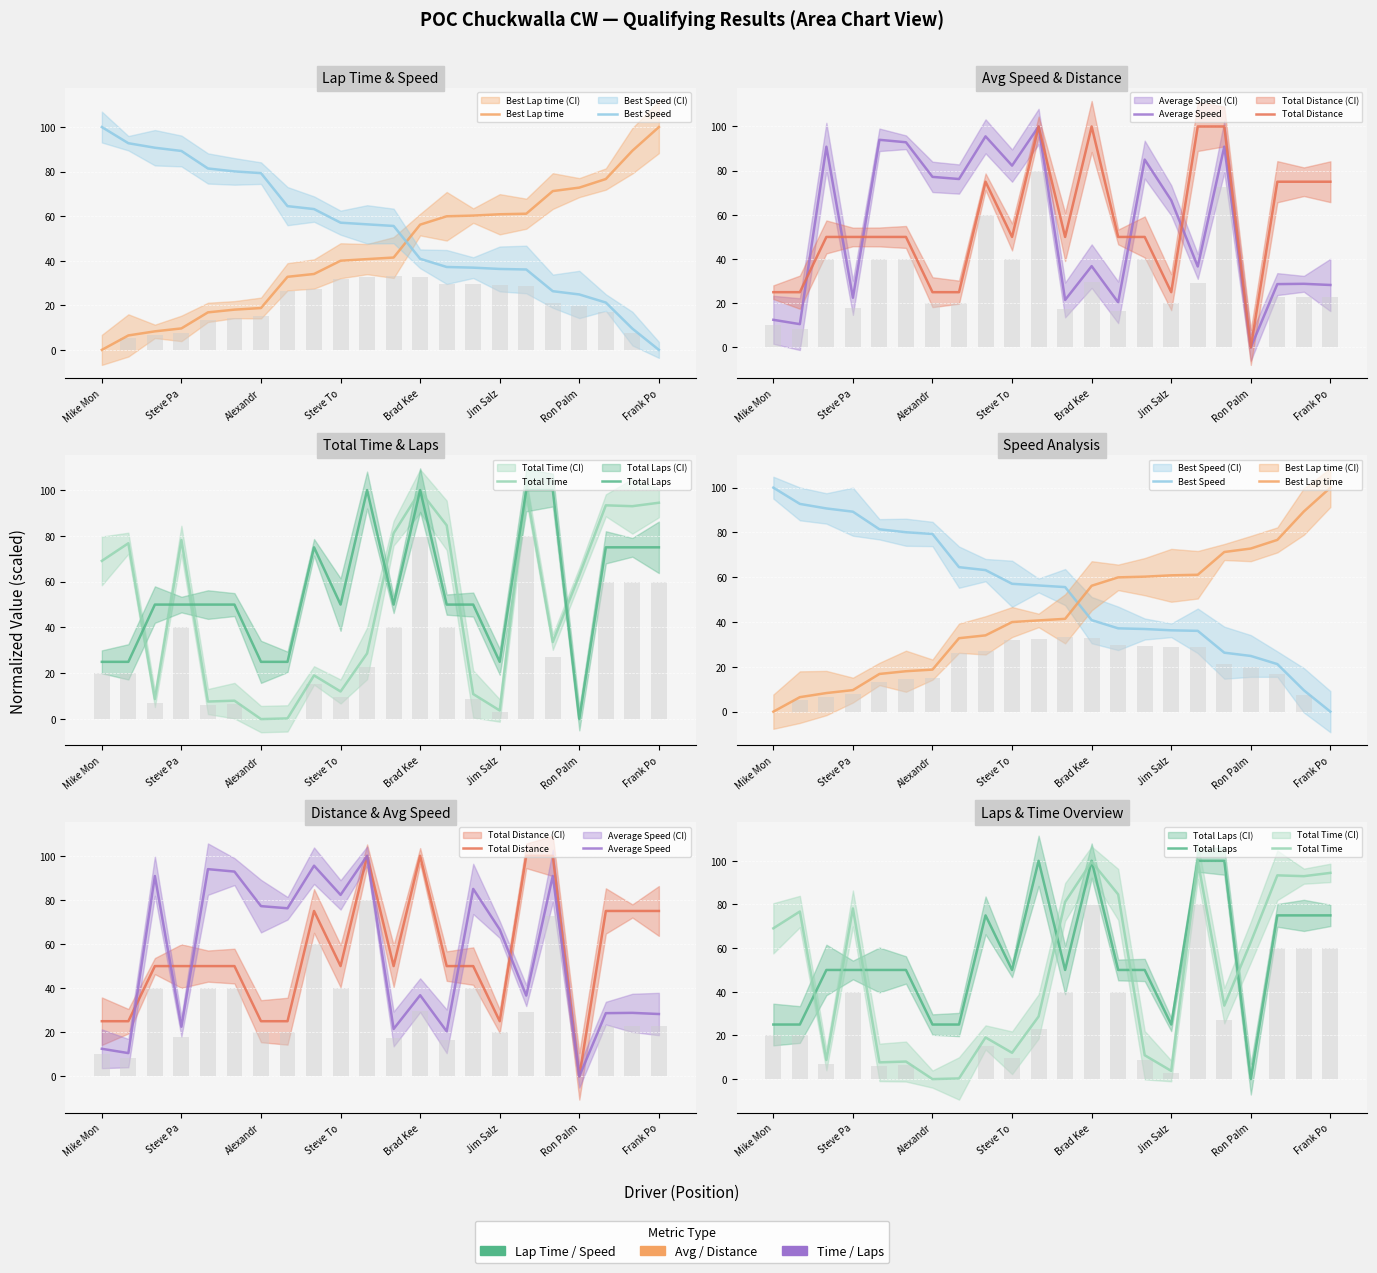

Reading left to right, extract all data points from this chart.

Best Lap time: 0.0	6.5	8.3	9.6	16.8	18.1	18.8	32.8	34.1	40.0	40.7	41.4	56.2	60.0	60.3	60.9	61.1	71.3	72.8	76.7	89.4	100.0
Best Speed: 100.0	92.7	90.7	89.3	81.4	80.1	79.3	64.5	63.2	57.1	56.3	55.6	40.9	37.2	36.9	36.3	36.1	26.3	24.9	21.2	9.5	0.0
Average Speed: 12.5	10.5	90.8	22.5	94.0	92.9	77.2	76.2	95.5	82.3	100.0	21.5	36.8	20.4	85.0	66.6	36.6	90.9	0.0	28.7	28.8	28.3
Total Distance: 25.0	25.0	50.0	50.0	50.0	50.0	25.0	25.0	75.0	50.0	100.0	50.0	100.0	50.0	50.0	25.0	100.0	100.0	0.0	75.0	75.0	75.0
Total Time: 69.1	76.8	8.7	78.2	7.7	8.0	0.0	0.3	19.1	12.1	28.7	81.2	99.6	84.6	10.9	3.8	100.0	33.7	62.8	93.3	93.0	94.5
Total Laps: 25.0	25.0	50.0	50.0	50.0	50.0	25.0	25.0	75.0	50.0	100.0	50.0	100.0	50.0	50.0	25.0	100.0	100.0	0.0	75.0	75.0	75.0